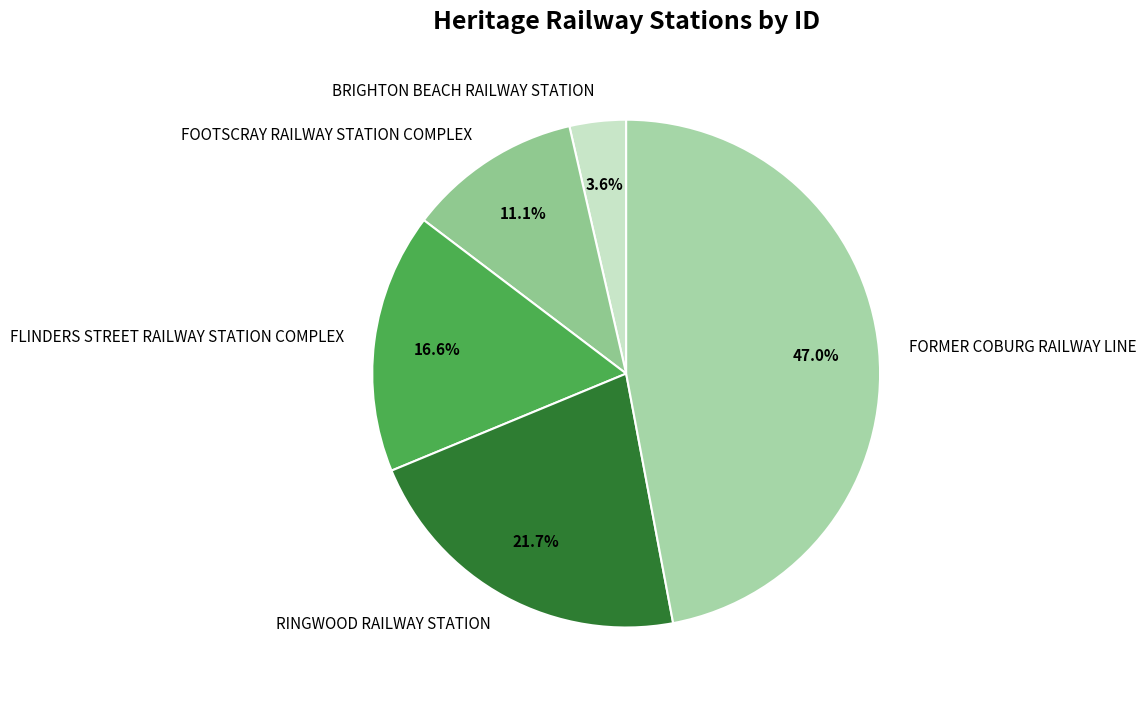

To the nearest percent, what is the difference between the largest and smallest slice percentages?

43%